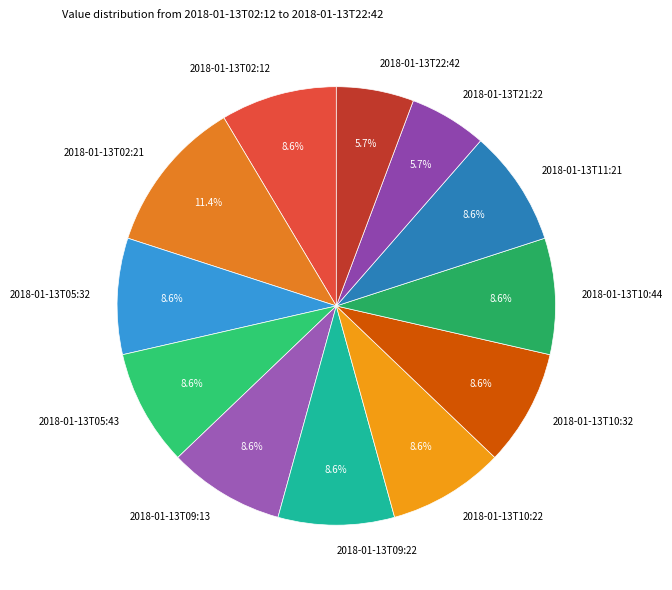

Is there a majority slice in this chart?

No